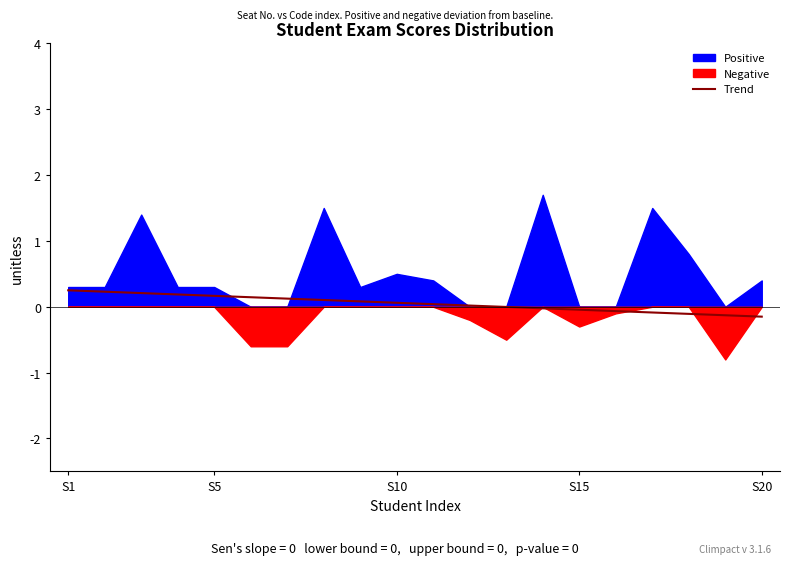

How many data points does each series have?

20